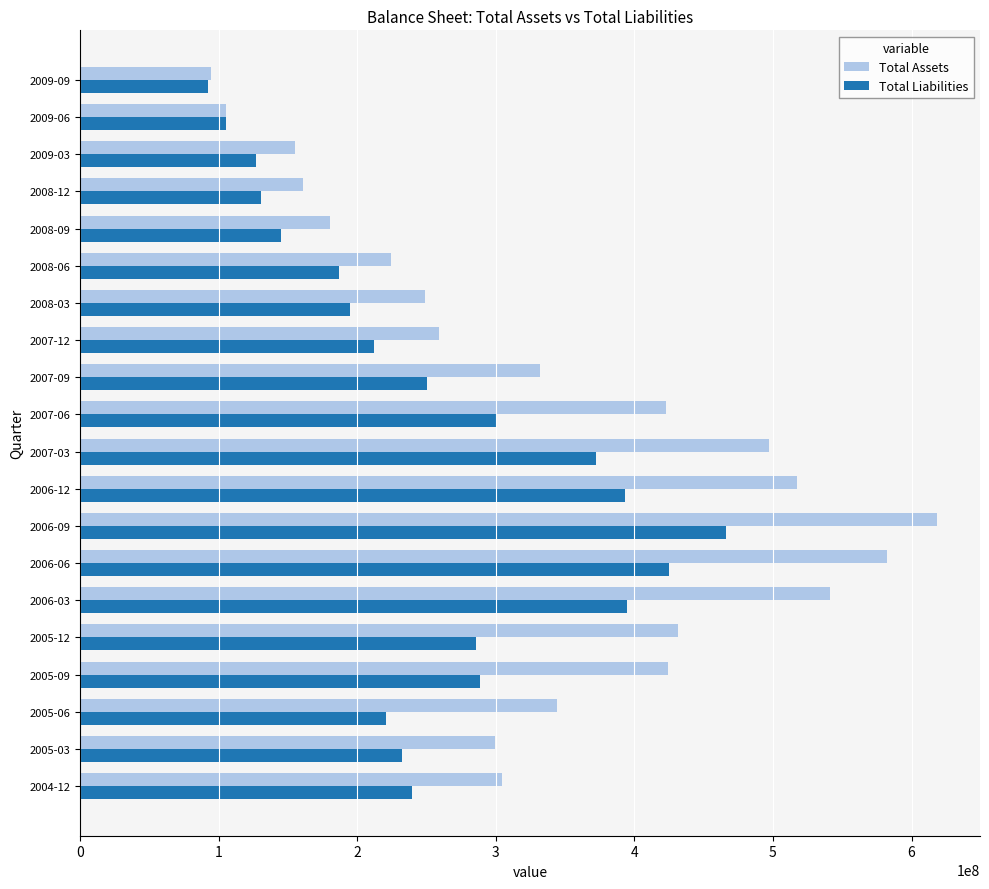

How many values in the Total Liabilities series are below 239586000?

10